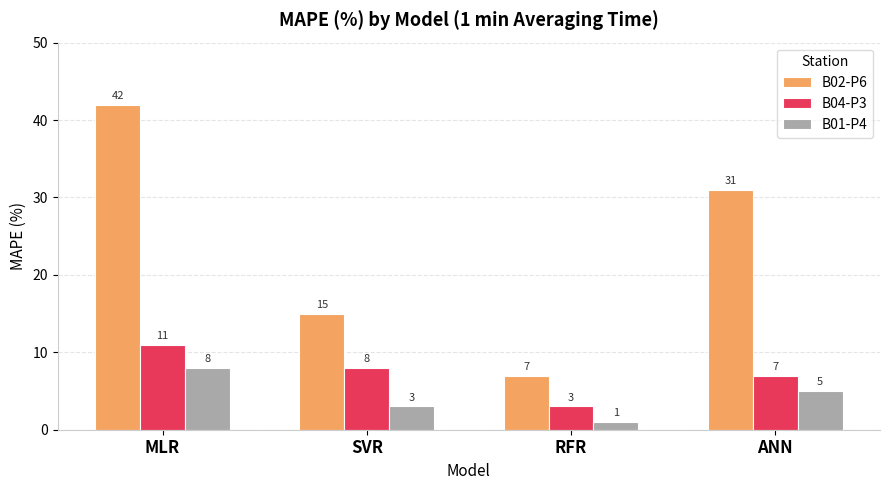

What position from the left is ANN?

4